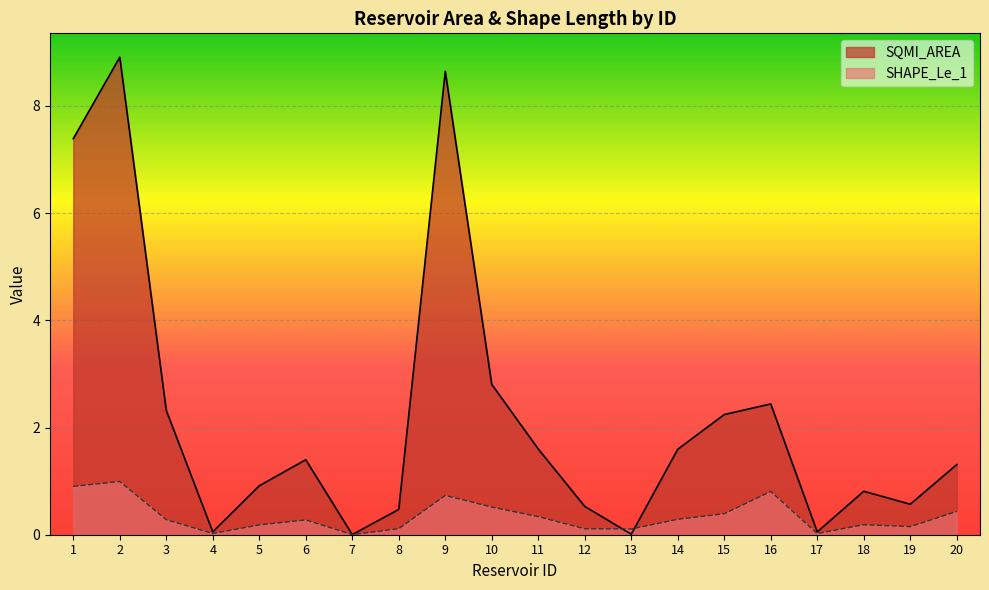

The value of SHAPE_Le_1 at 8 is 0.1. True or false?

True